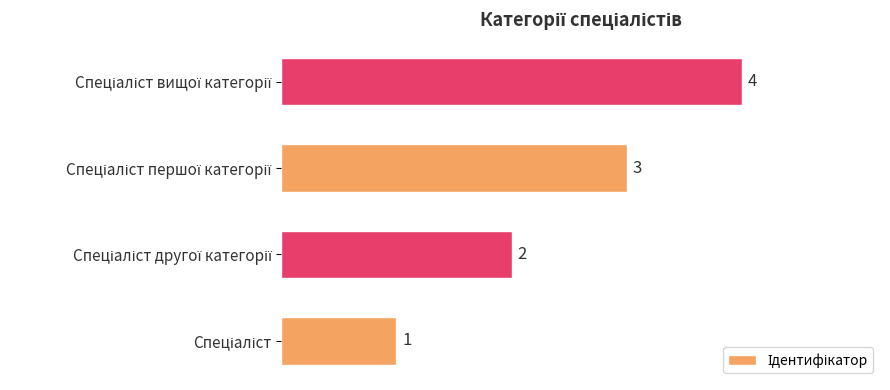

Count the values in the range 2 to 4.

3